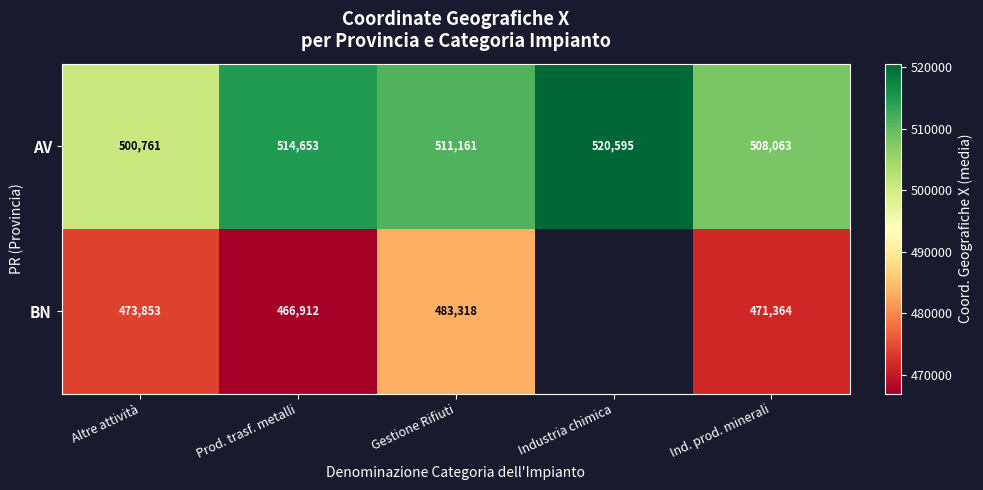

Which has a higher value, Ind. prod. minerali or Industria chimica?

Industria chimica